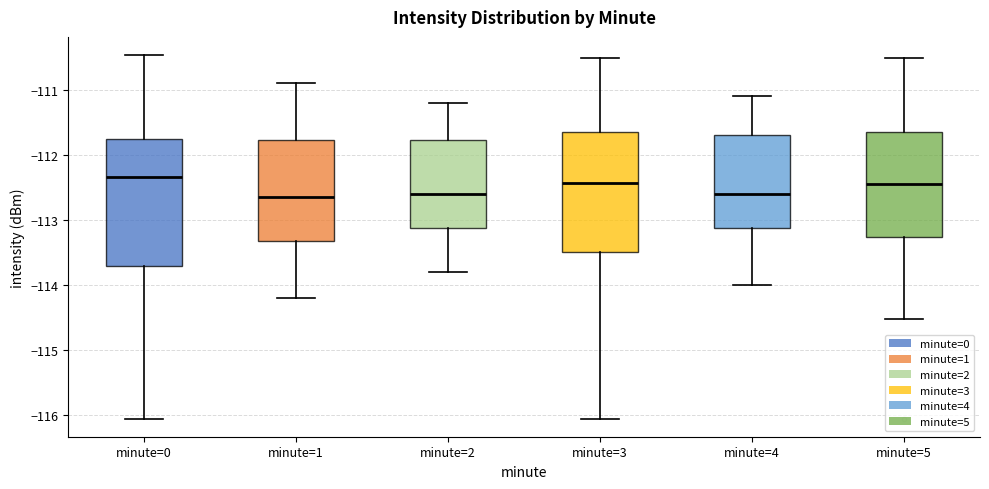

Reading left to right, read every box against the y-axis: the position of its median line, the range the box covers, and the ends of its whiskers. The values are not printed on the chart, so give them approximately, as read against the axis.

minute=0: median -112.3, box -113.7 to -111.8, whiskers -116.1 to -110.5
minute=1: median -112.6, box -113.3 to -111.8, whiskers -114.2 to -110.9
minute=2: median -112.6, box -113.1 to -111.8, whiskers -113.8 to -111.2
minute=3: median -112.4, box -113.5 to -111.6, whiskers -116.1 to -110.5
minute=4: median -112.6, box -113.1 to -111.7, whiskers -114.0 to -111.1
minute=5: median -112.4, box -113.3 to -111.6, whiskers -114.5 to -110.5